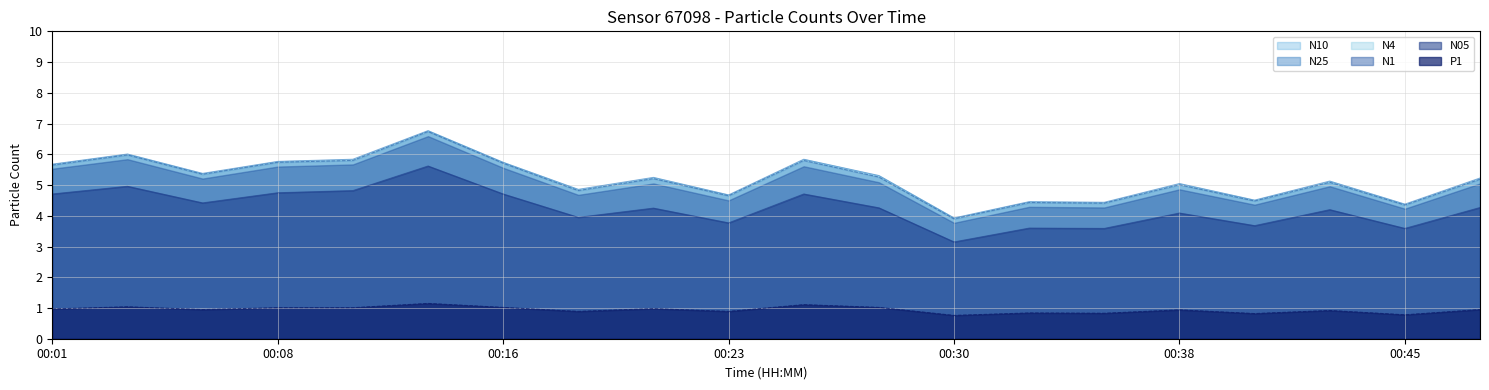

What is the value of the P1 point at the 2nd from the left?

1.0